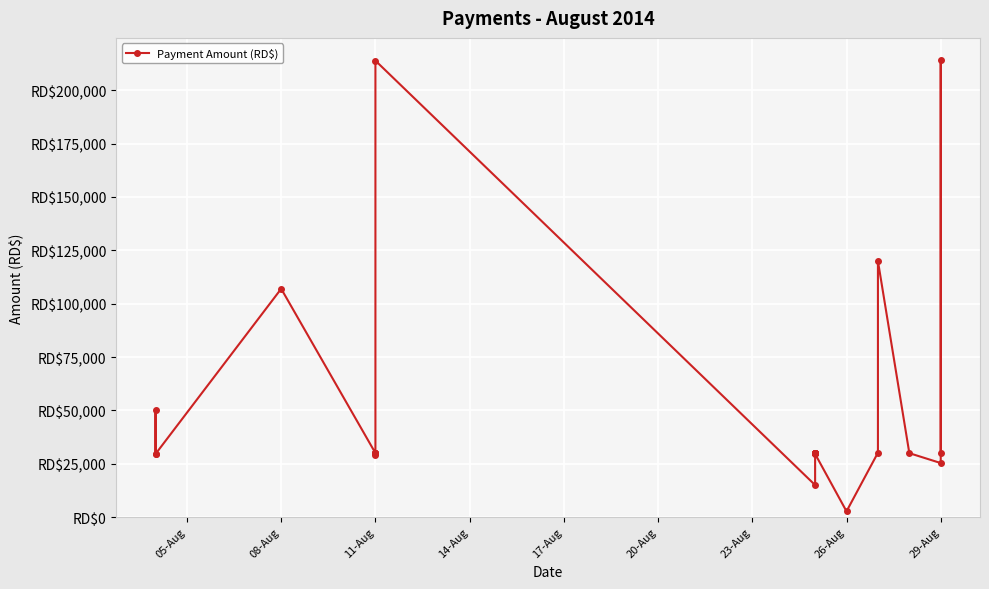

What is the difference between the maximum and minimum values?

211268.6